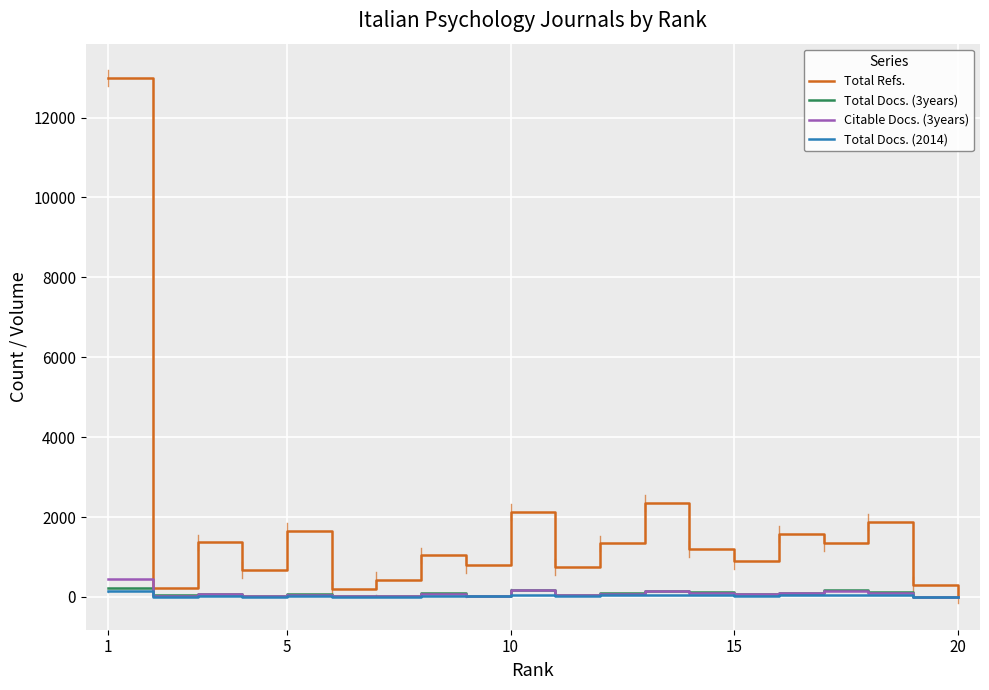

Which series has the largest total across all categories?

Total Refs.